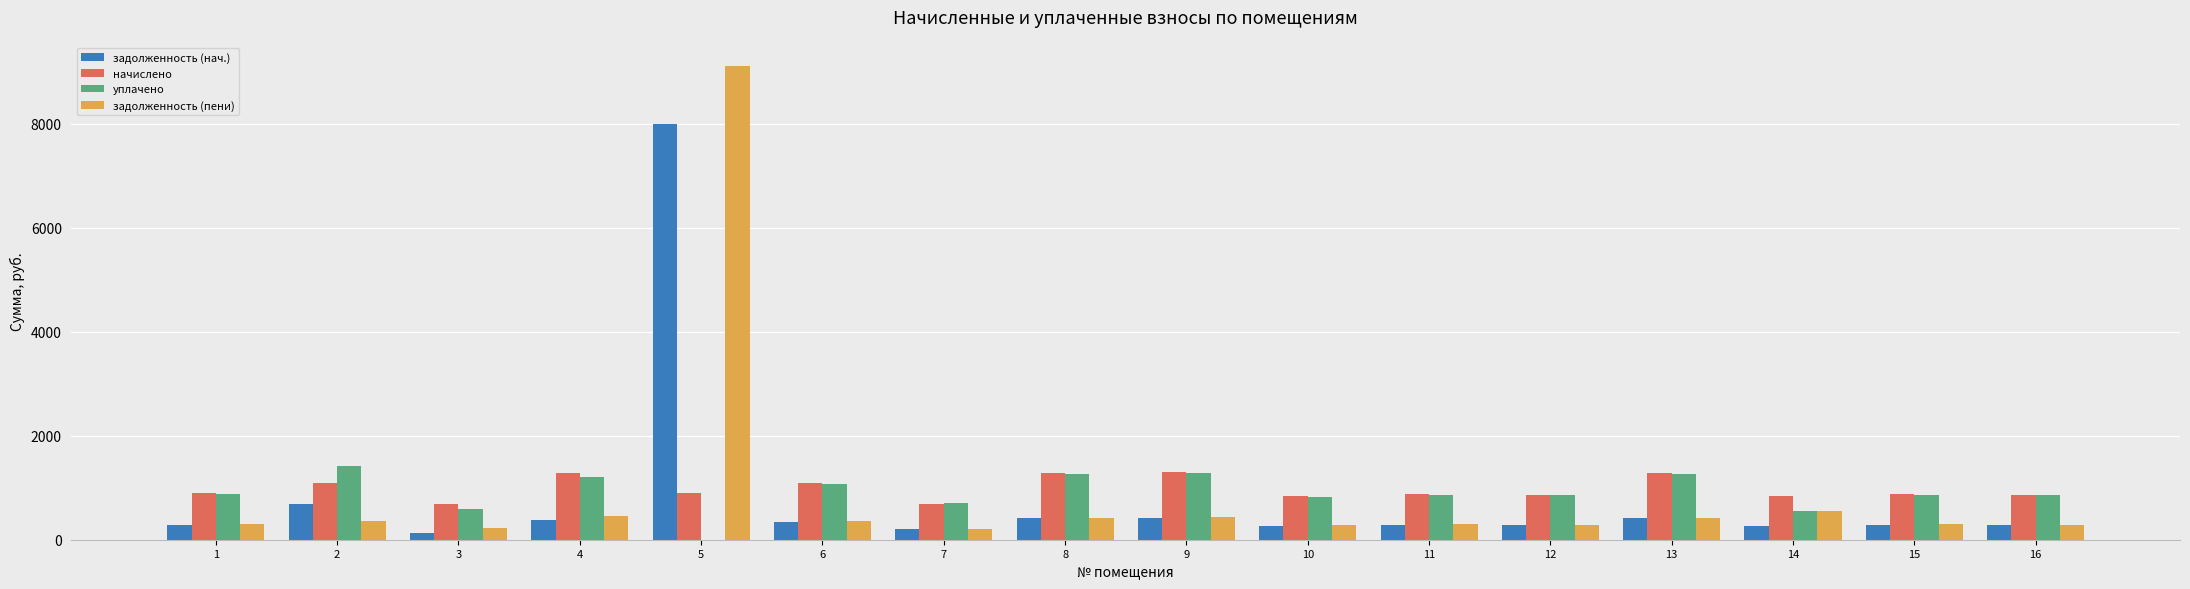

The value of начислено at 4 is 384.6. True or false?

False